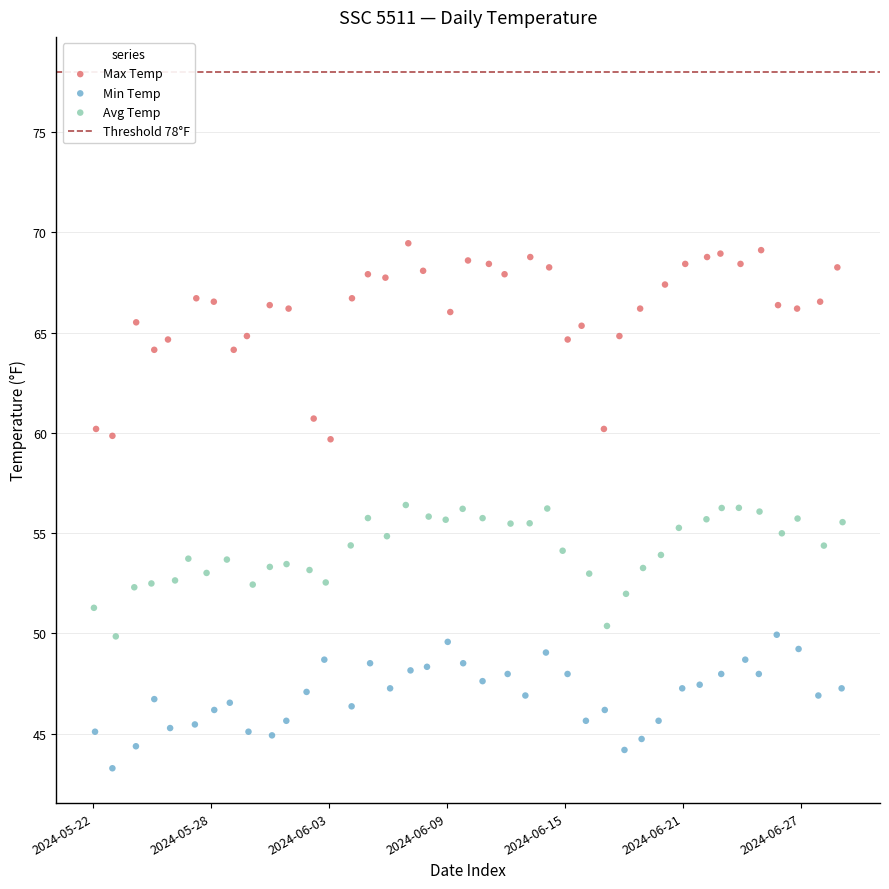

Which series contains the lowest Y value?

Min Temp